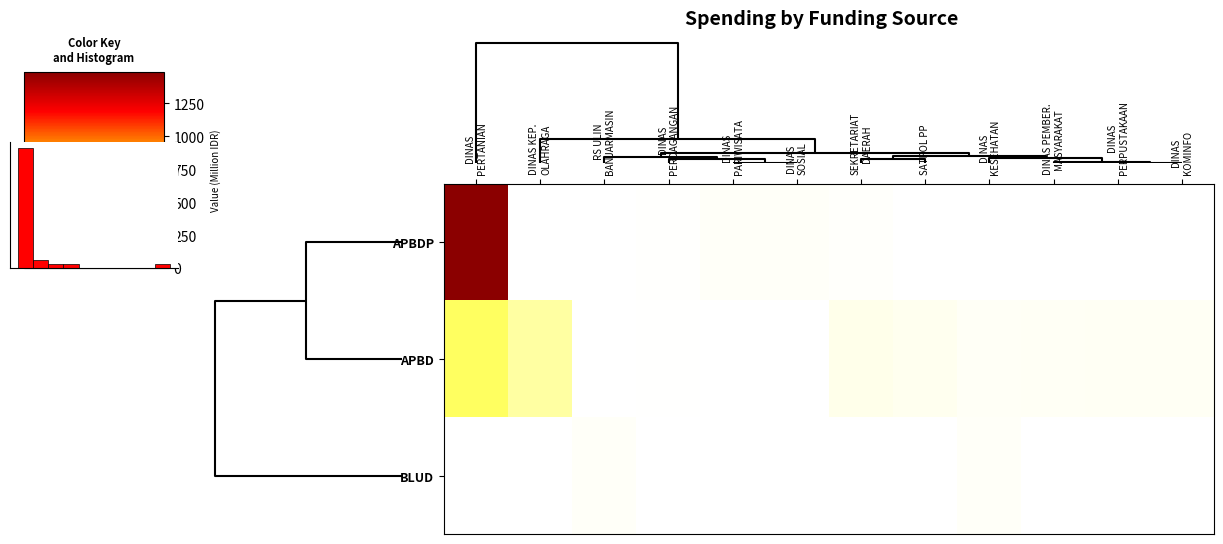

How many values in APBD are above zero?

9